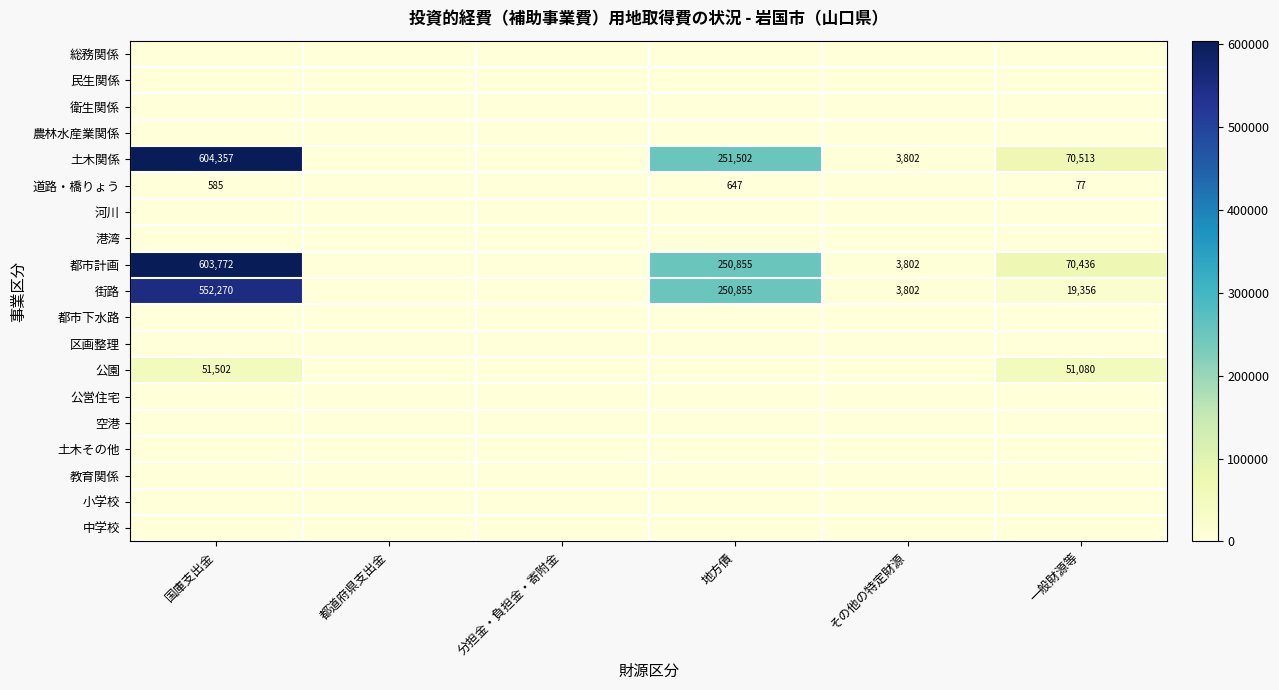

True or false: 街路 has a value of 145860 at 地方債.

False